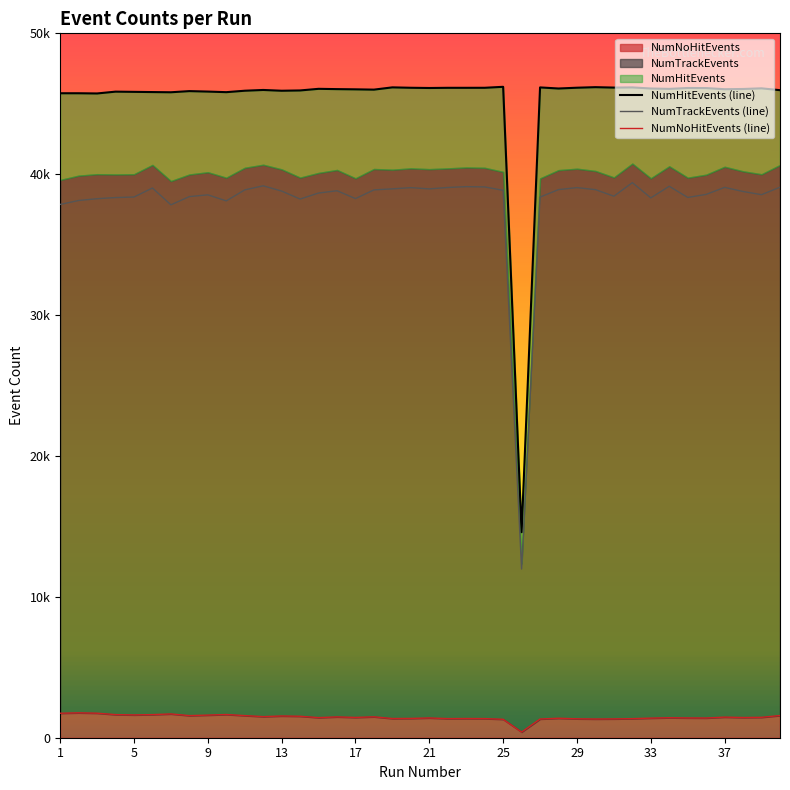

Which series has the largest total across all categories?

NumHitEvents (line)